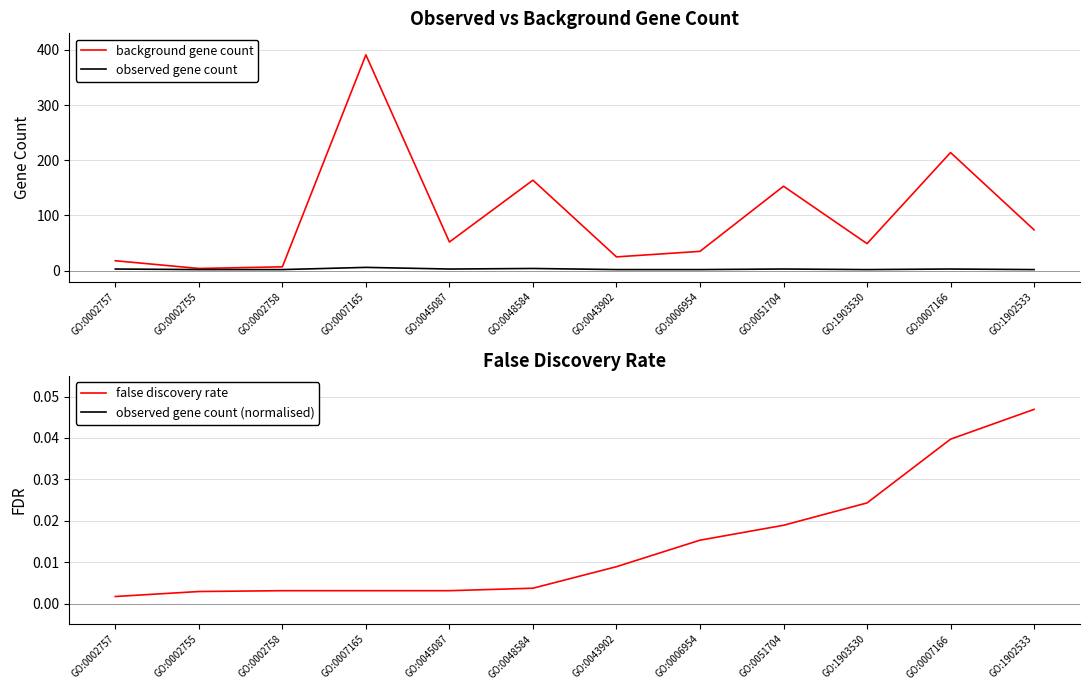

List the labels in order of background gene count value, smallest first.

GO:0002755, GO:0002758, GO:0002757, GO:0043902, GO:0006954, GO:1903530, GO:0045087, GO:1902533, GO:0051704, GO:0048584, GO:0007166, GO:0007165